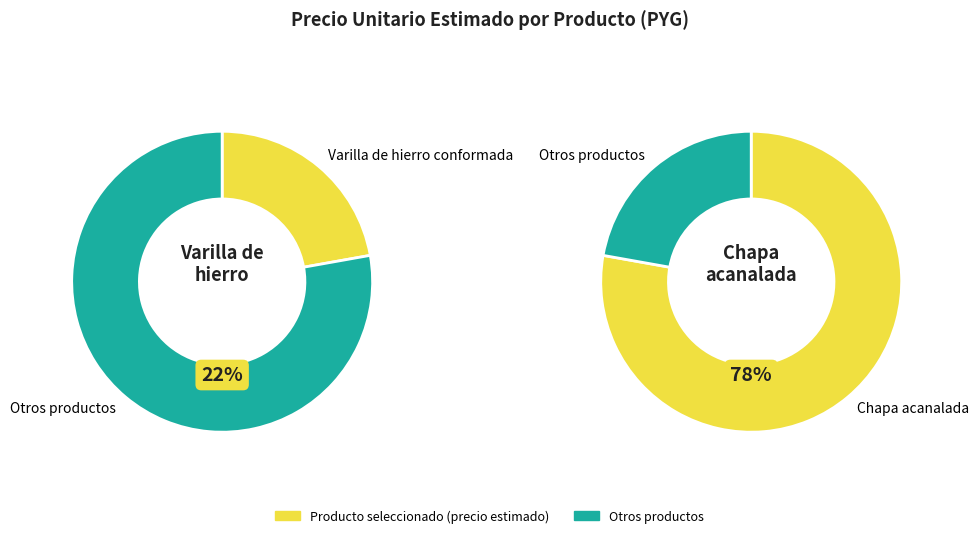

The Varilla de hierro conformada slice represents 22% of the pie. True or false?

True